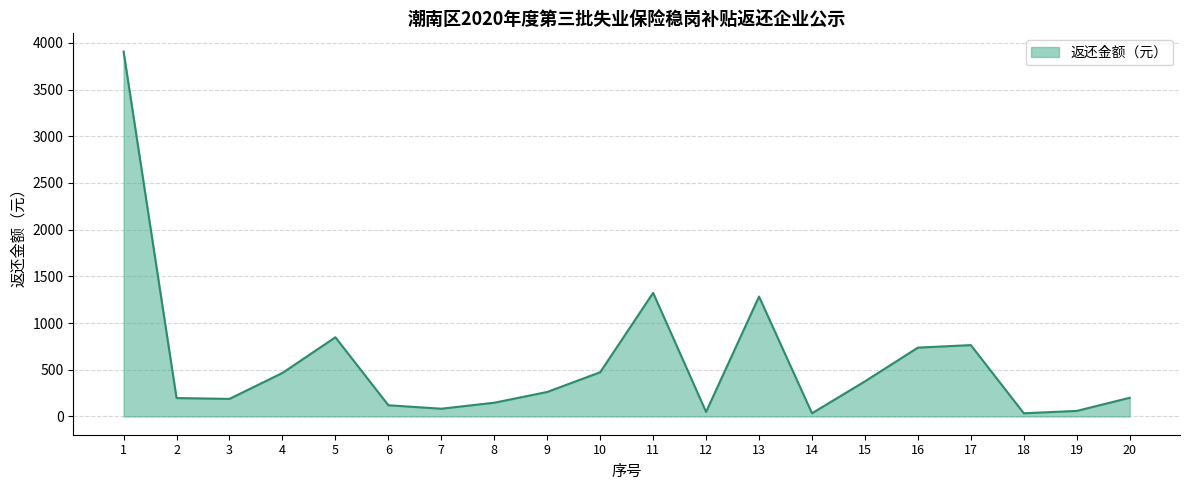

What is the maximum value shown in the chart?

3907.0